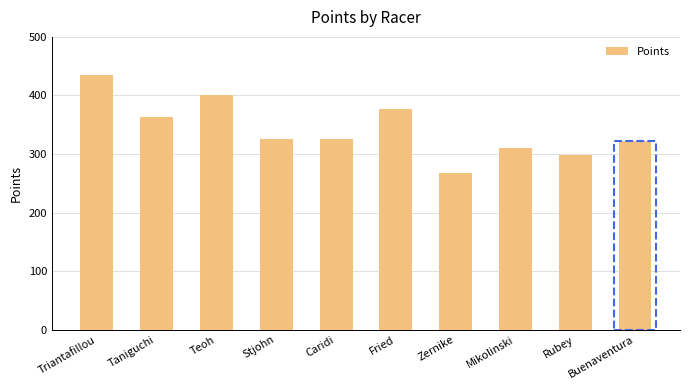

True or false: the data shows 587.5 at Teoh.

False